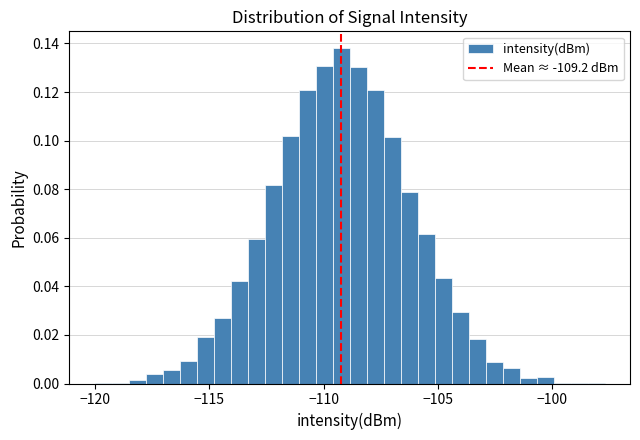

Around what value on the x-axis is the tallest bar? Give the approximate position of its centre, as read against the axis.

-109.0